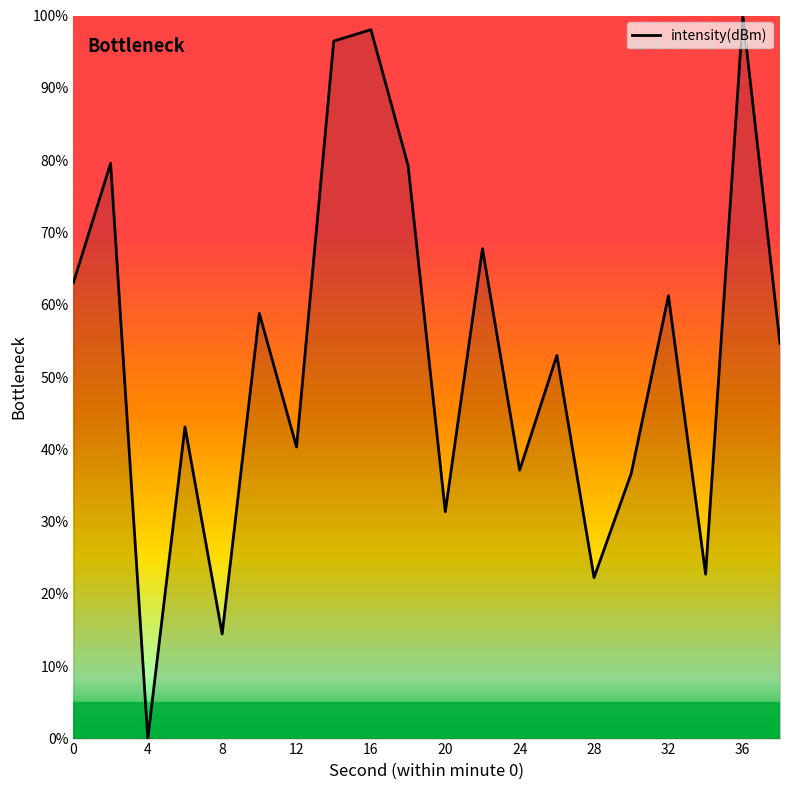

What is the greatest value displayed?

100.0